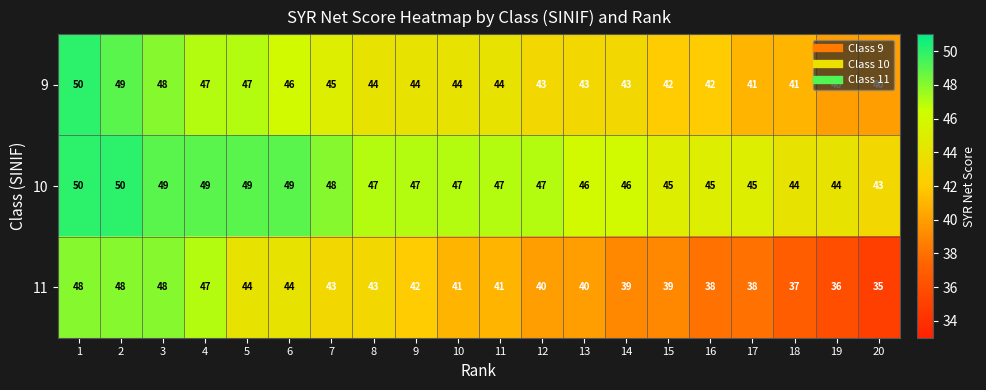

What is the difference between the second highest and second lowest values in the 10 series?

6